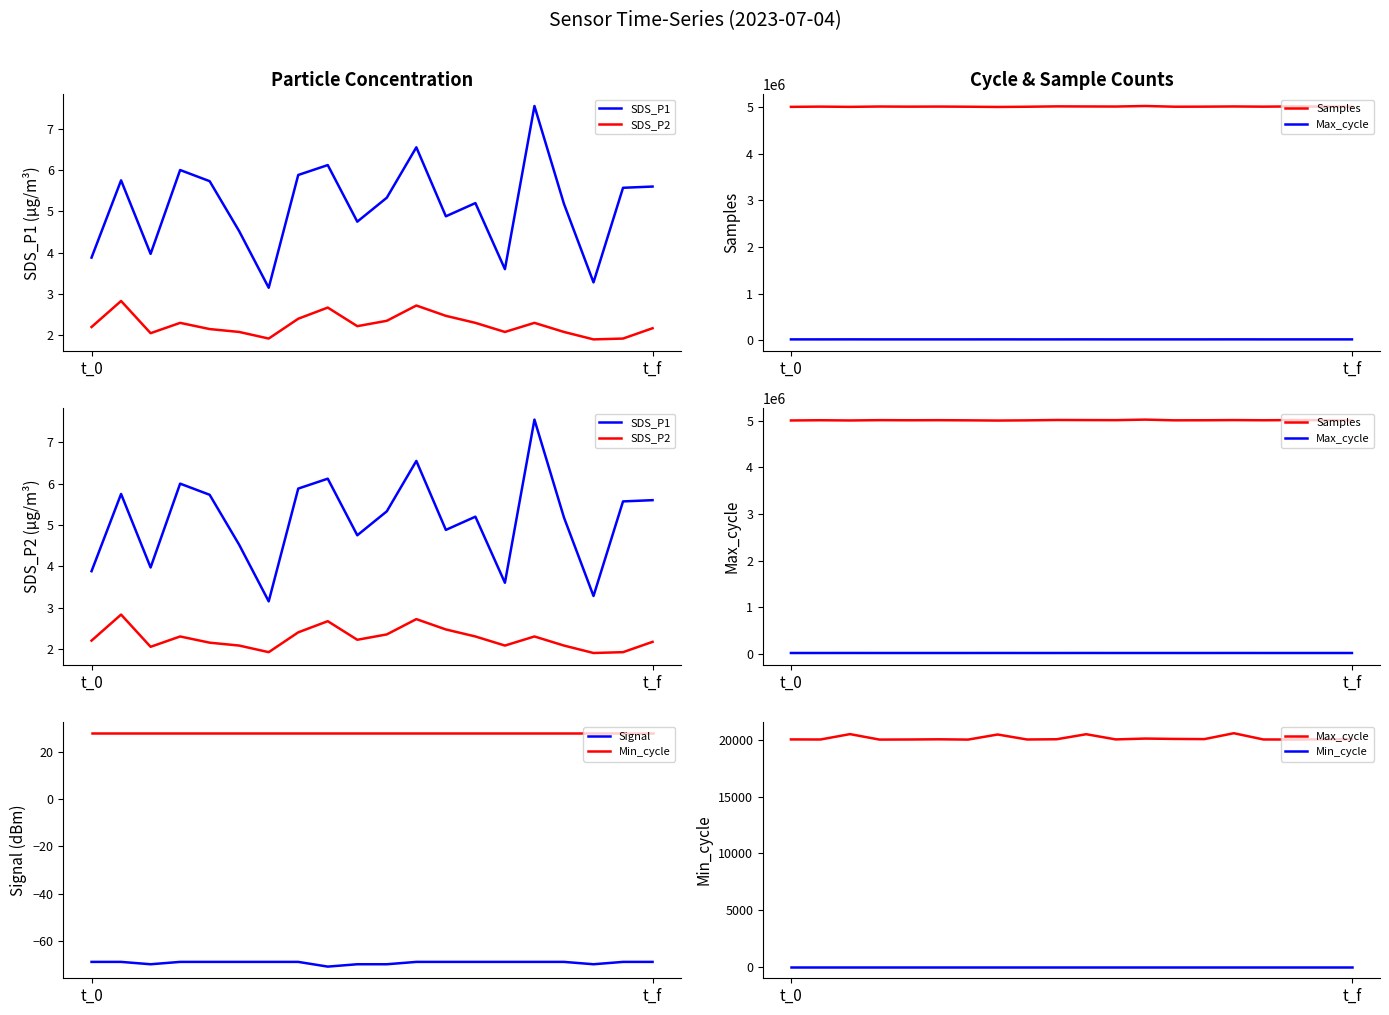

What is the difference between the highest and lowest values at 18?

5011844.0